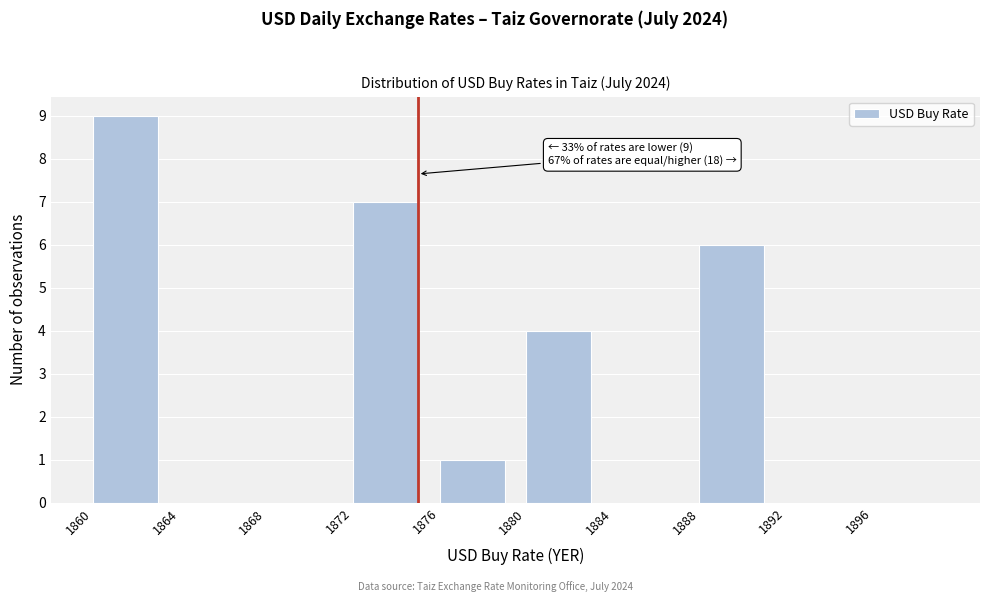

Which range on the x-axis has the tallest bar?

1860 to 1864